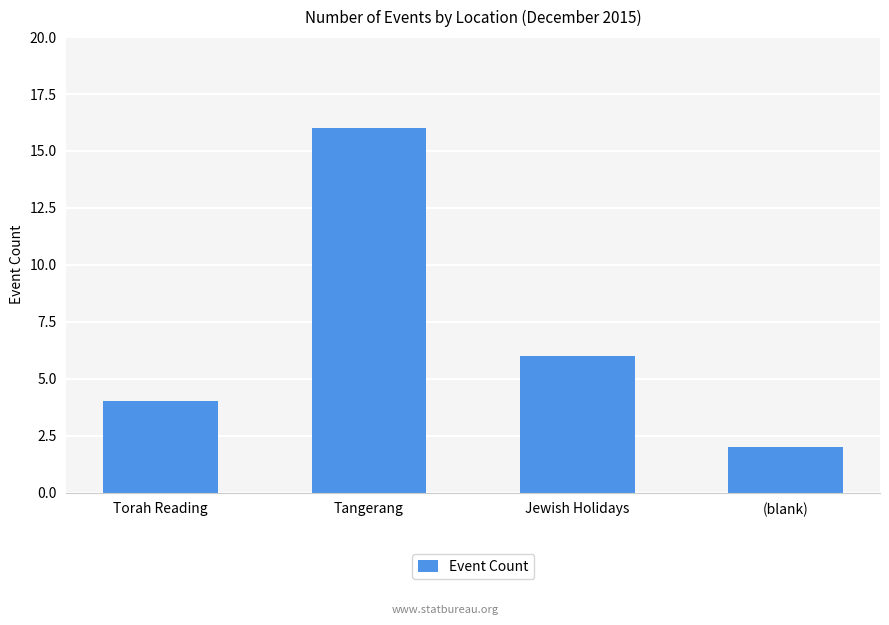

List the labels in order of value, largest first.

Tangerang, Jewish Holidays, Torah Reading, (blank)